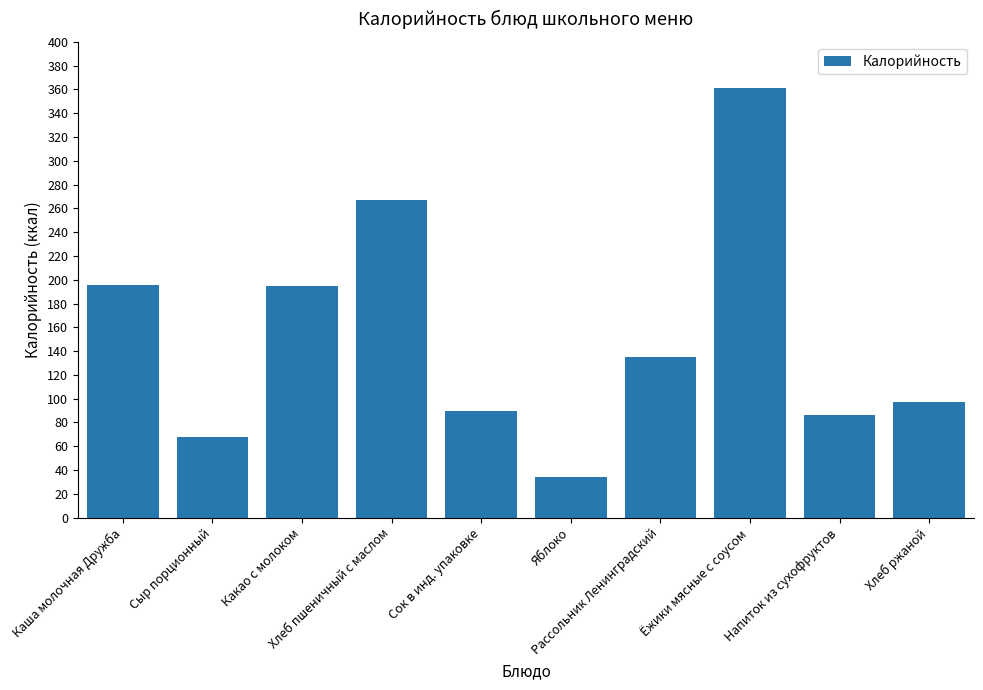

What position from the right is Какао с молоком?

8